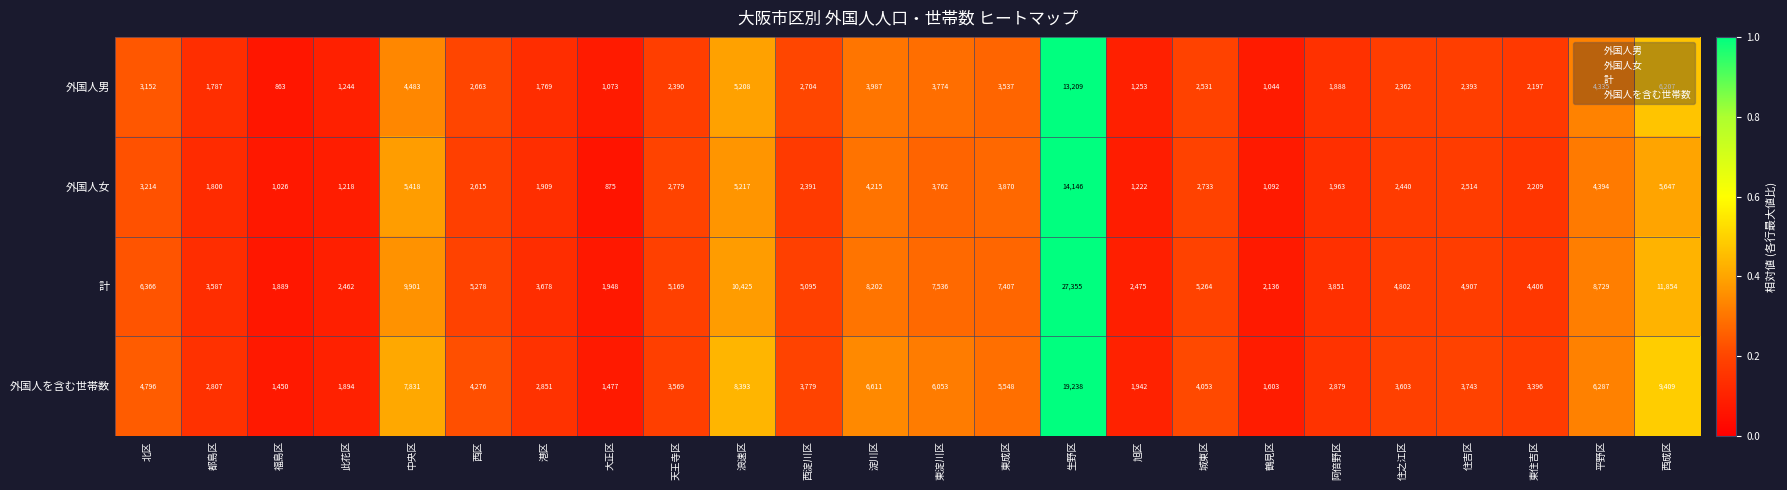

What is the sum of all 外国人男 values?

76053